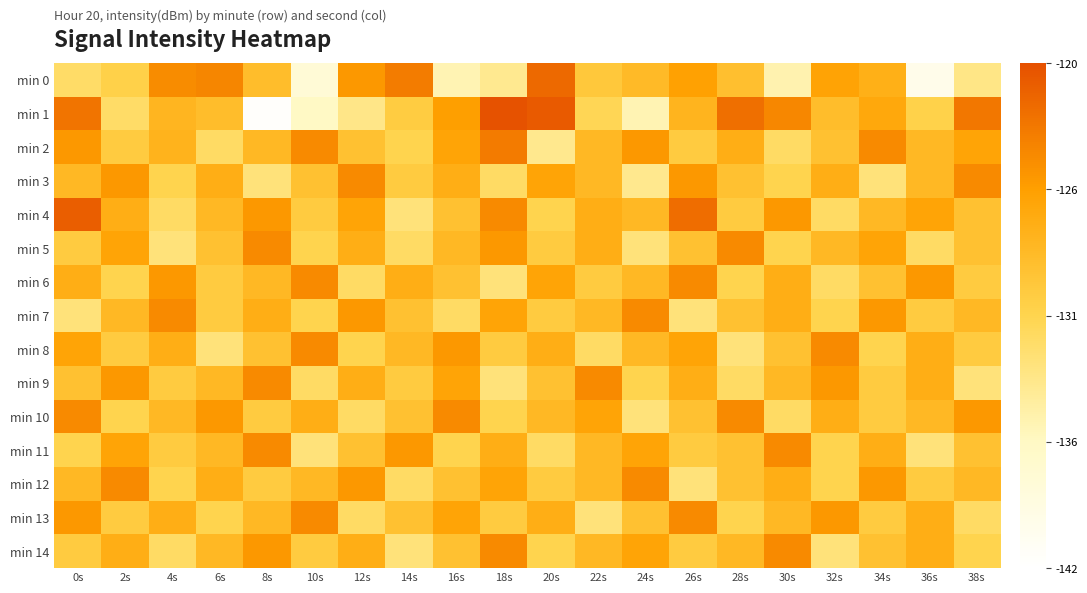

Reading left to right, what are all the values shown in this chart?

min 0: 0s=-132.2	2s=-130.6	4s=-124.1	6s=-123.8	8s=-128.6	10s=-138.1	12s=-125.0	14s=-123.1	16s=-135.7	18s=-134.1	20s=-121.8	22s=-129.6	24s=-128.3	26s=-125.7	28s=-128.8	30s=-135.5	32s=-125.9	34s=-127.2	36s=-140.0	38s=-133.6
min 1: 0s=-122.5	2s=-132.2	4s=-127.8	6s=-128.6	8s=-141.7	10s=-136.7	12s=-133.7	14s=-130.1	16s=-125.4	18s=-120.2	20s=-120.7	22s=-131.3	24s=-135.7	26s=-127.6	28s=-122.2	30s=-123.8	32s=-128.5	34s=-126.4	36s=-130.7	38s=-122.7
min 2: 0s=-125.0	2s=-130.0	4s=-127.5	6s=-132.0	8s=-128.0	10s=-124.0	12s=-129.0	14s=-131.0	16s=-126.0	18s=-123.0	20s=-134.0	22s=-128.0	24s=-125.0	26s=-130.0	28s=-127.0	30s=-132.0	32s=-129.0	34s=-124.0	36s=-128.0	38s=-126.0
min 3: 0s=-128.0	2s=-125.0	4s=-131.0	6s=-127.0	8s=-133.0	10s=-129.0	12s=-124.0	14s=-130.0	16s=-127.0	18s=-132.0	20s=-126.0	22s=-128.0	24s=-134.0	26s=-125.0	28s=-129.0	30s=-131.0	32s=-127.0	34s=-133.0	36s=-128.0	38s=-124.0
min 4: 0s=-121.0	2s=-127.0	4s=-132.0	6s=-128.0	8s=-125.0	10s=-130.0	12s=-126.0	14s=-133.0	16s=-129.0	18s=-124.0	20s=-131.0	22s=-127.0	24s=-128.0	26s=-122.0	28s=-130.0	30s=-125.0	32s=-132.0	34s=-128.0	36s=-126.0	38s=-129.0
min 5: 0s=-130.0	2s=-126.0	4s=-133.0	6s=-129.0	8s=-124.0	10s=-131.0	12s=-127.0	14s=-132.0	16s=-128.0	18s=-125.0	20s=-130.0	22s=-127.0	24s=-133.0	26s=-129.0	28s=-124.0	30s=-131.0	32s=-128.0	34s=-126.0	36s=-132.0	38s=-129.0
min 6: 0s=-127.0	2s=-131.0	4s=-125.0	6s=-130.0	8s=-128.0	10s=-124.0	12s=-132.0	14s=-127.0	16s=-129.0	18s=-133.0	20s=-126.0	22s=-130.0	24s=-128.0	26s=-124.0	28s=-131.0	30s=-127.0	32s=-132.0	34s=-129.0	36s=-125.0	38s=-130.0
min 7: 0s=-133.0	2s=-128.0	4s=-124.0	6s=-130.0	8s=-127.0	10s=-131.0	12s=-125.0	14s=-129.0	16s=-132.0	18s=-126.0	20s=-130.0	22s=-128.0	24s=-124.0	26s=-133.0	28s=-129.0	30s=-127.0	32s=-131.0	34s=-125.0	36s=-130.0	38s=-128.0
min 8: 0s=-126.0	2s=-130.0	4s=-127.0	6s=-133.0	8s=-129.0	10s=-124.0	12s=-131.0	14s=-128.0	16s=-125.0	18s=-130.0	20s=-127.0	22s=-132.0	24s=-128.0	26s=-126.0	28s=-133.0	30s=-129.0	32s=-124.0	34s=-131.0	36s=-127.0	38s=-130.0
min 9: 0s=-129.0	2s=-125.0	4s=-130.0	6s=-128.0	8s=-124.0	10s=-132.0	12s=-127.0	14s=-130.0	16s=-126.0	18s=-133.0	20s=-129.0	22s=-124.0	24s=-131.0	26s=-127.0	28s=-132.0	30s=-128.0	32s=-125.0	34s=-130.0	36s=-127.0	38s=-133.0
min 10: 0s=-124.0	2s=-131.0	4s=-128.0	6s=-125.0	8s=-130.0	10s=-127.0	12s=-132.0	14s=-129.0	16s=-124.0	18s=-131.0	20s=-128.0	22s=-126.0	24s=-133.0	26s=-129.0	28s=-124.0	30s=-132.0	32s=-127.0	34s=-130.0	36s=-128.0	38s=-125.0
min 11: 0s=-131.0	2s=-126.0	4s=-130.0	6s=-128.0	8s=-124.0	10s=-133.0	12s=-129.0	14s=-125.0	16s=-131.0	18s=-127.0	20s=-132.0	22s=-128.0	24s=-126.0	26s=-130.0	28s=-129.0	30s=-124.0	32s=-131.0	34s=-127.0	36s=-133.0	38s=-129.0
min 12: 0s=-128.0	2s=-124.0	4s=-131.0	6s=-127.0	8s=-130.0	10s=-128.0	12s=-125.0	14s=-132.0	16s=-129.0	18s=-126.0	20s=-130.0	22s=-128.0	24s=-124.0	26s=-133.0	28s=-129.0	30s=-127.0	32s=-131.0	34s=-125.0	36s=-130.0	38s=-128.0
min 13: 0s=-125.0	2s=-130.0	4s=-127.0	6s=-131.0	8s=-128.0	10s=-124.0	12s=-132.0	14s=-129.0	16s=-126.0	18s=-130.0	20s=-127.0	22s=-133.0	24s=-129.0	26s=-124.0	28s=-131.0	30s=-128.0	32s=-125.0	34s=-130.0	36s=-127.0	38s=-132.0
min 14: 0s=-130.0	2s=-127.0	4s=-132.0	6s=-128.0	8s=-125.0	10s=-130.0	12s=-127.0	14s=-133.0	16s=-129.0	18s=-124.0	20s=-131.0	22s=-128.0	24s=-126.0	26s=-130.0	28s=-128.0	30s=-124.0	32s=-133.0	34s=-129.0	36s=-127.0	38s=-131.0